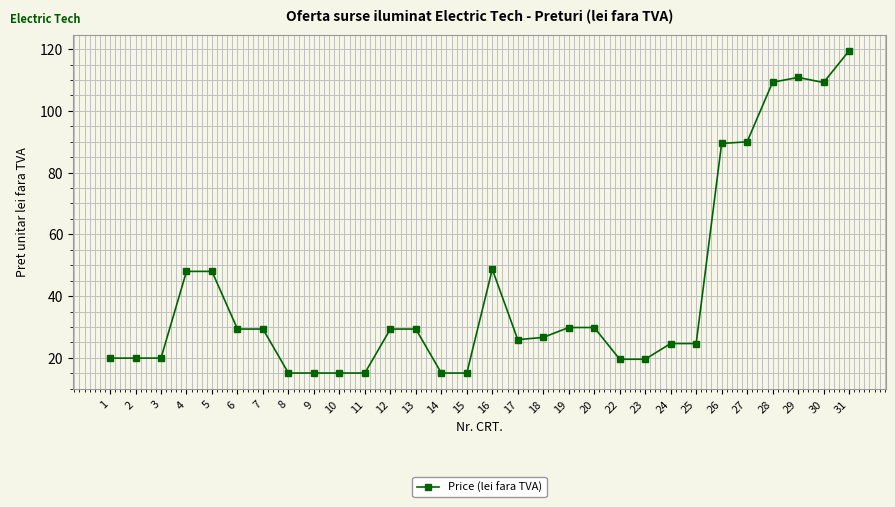

Between 17 and 19, which is larger?

19